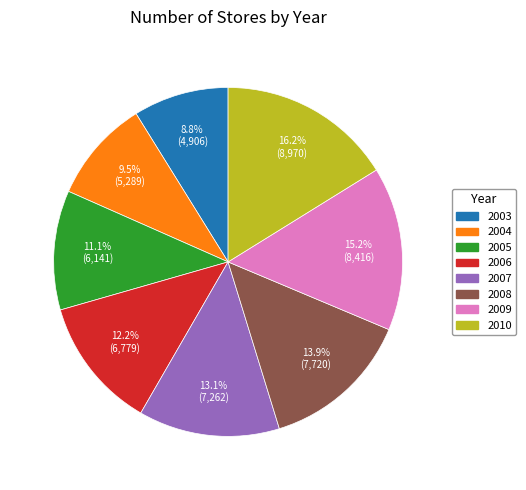

Does any single category account for the majority?

No